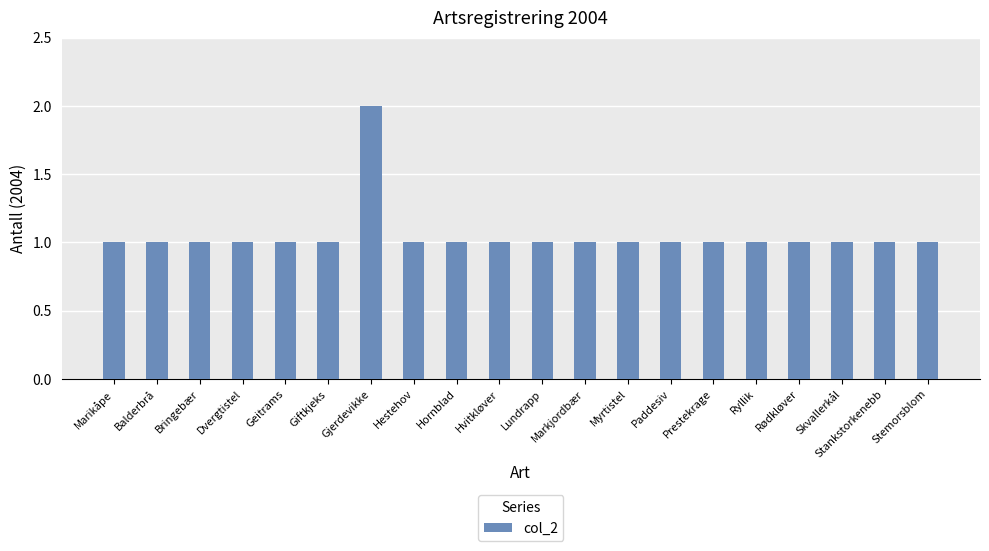

True or false: the data shows 2 at Gjerdevikke.

True